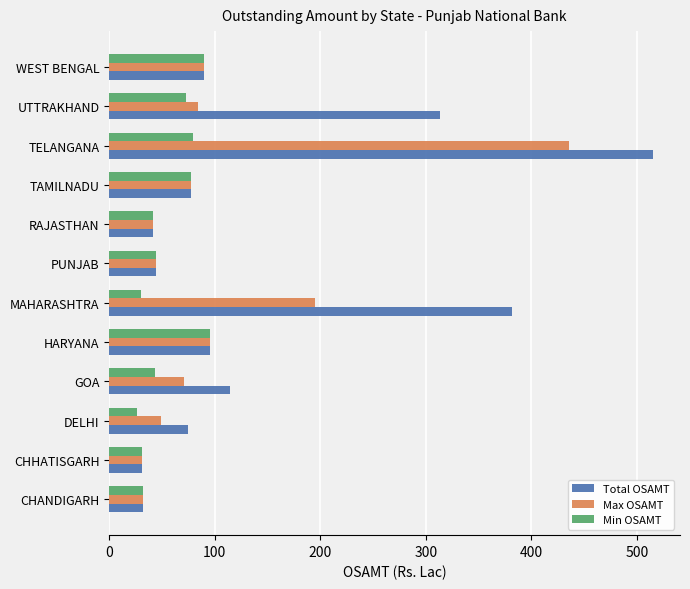

What is the total value across all series at MAHARASHTRA?

606.5